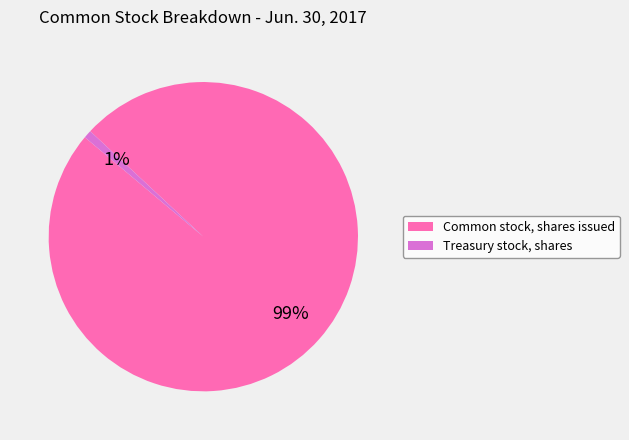

To the nearest percent, what is the average slice percentage?

50%